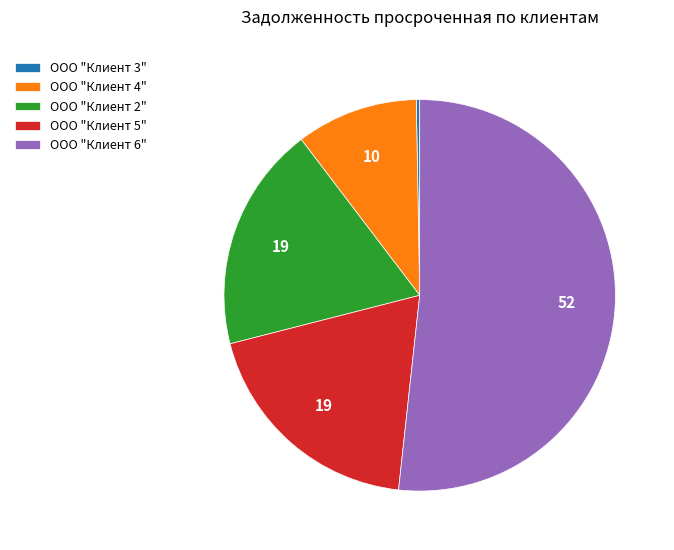

Approximately how many times larger is the value at ООО "Клиент 6" compared to ООО "Клиент 5"?

2.7